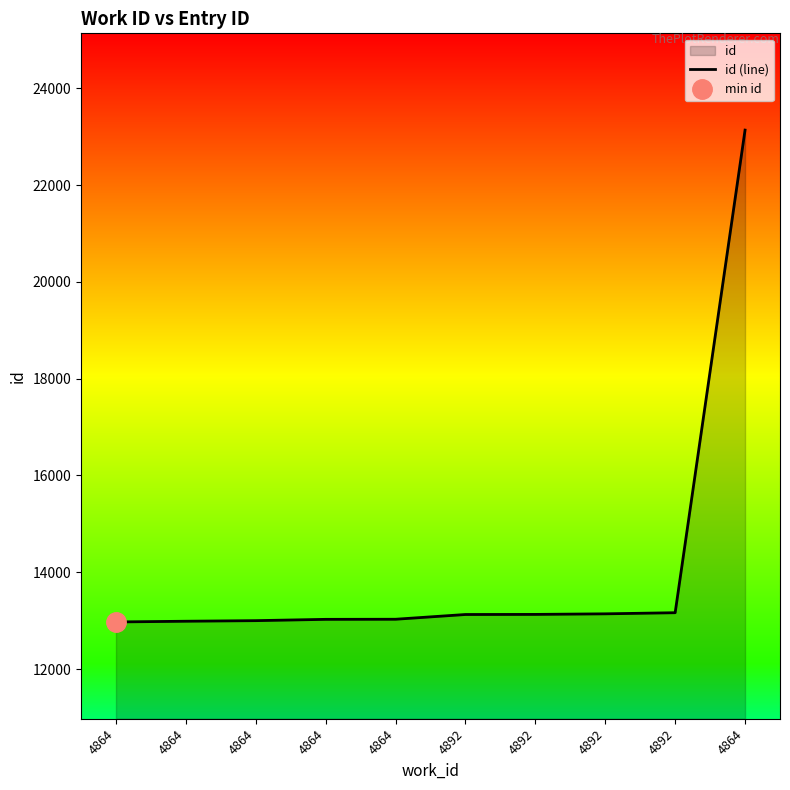

What is the difference between the second highest and second lowest values?

176